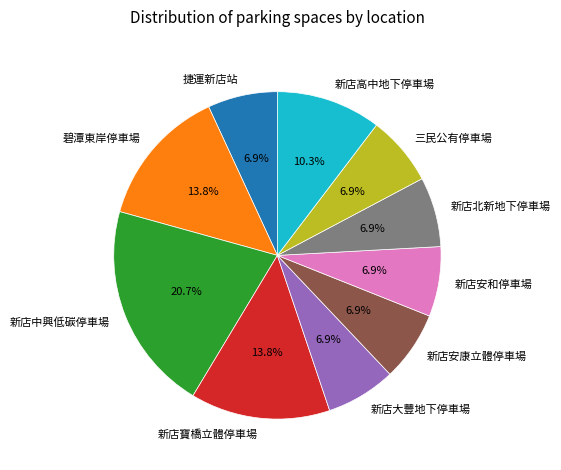

Which category has the biggest portion of the pie?

新店中興低碳停車場